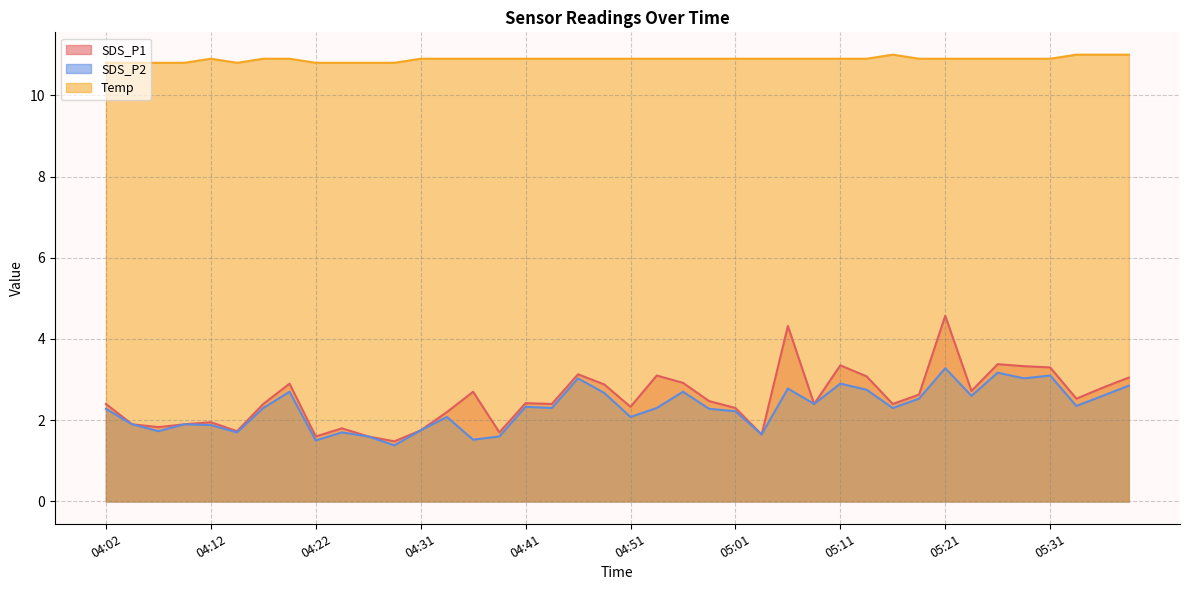

True or false: SDS_P1 and SDS_P2 intersect in this chart.

False